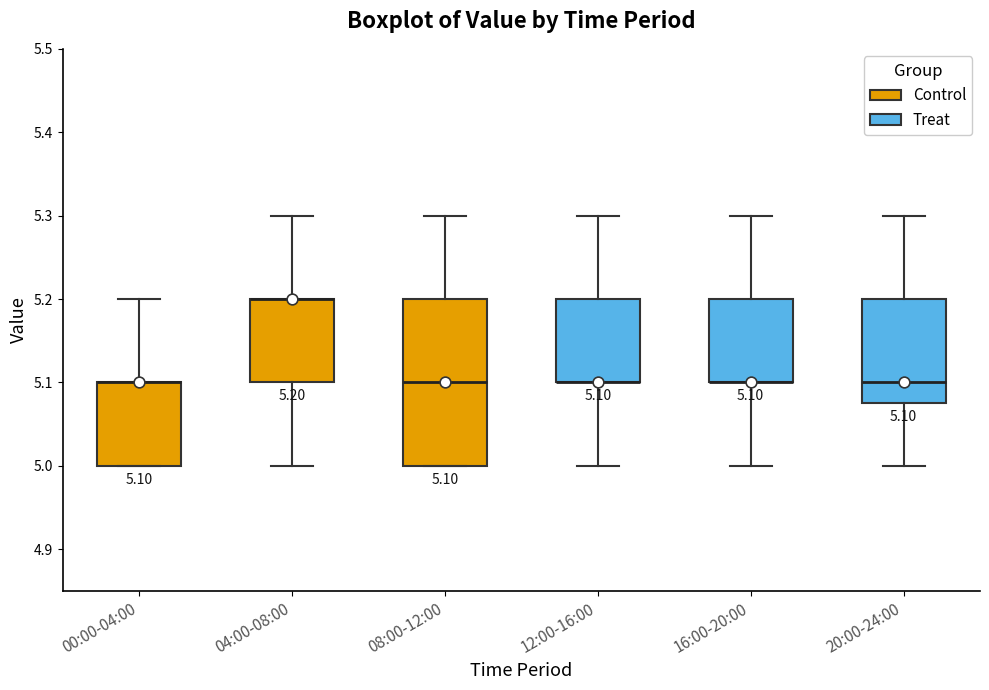

Comparing the boxes themselves (not the whiskers), which one is the tallest?

08:00-12:00